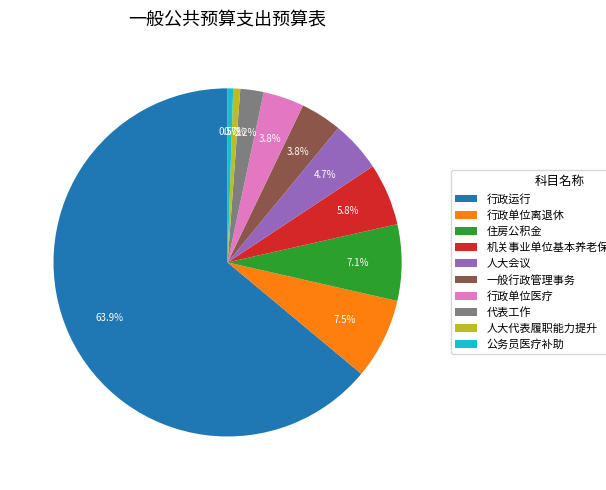

Which has a higher value, 机关事业单位基本养老保险缴费支出 or 公务员医疗补助?

机关事业单位基本养老保险缴费支出